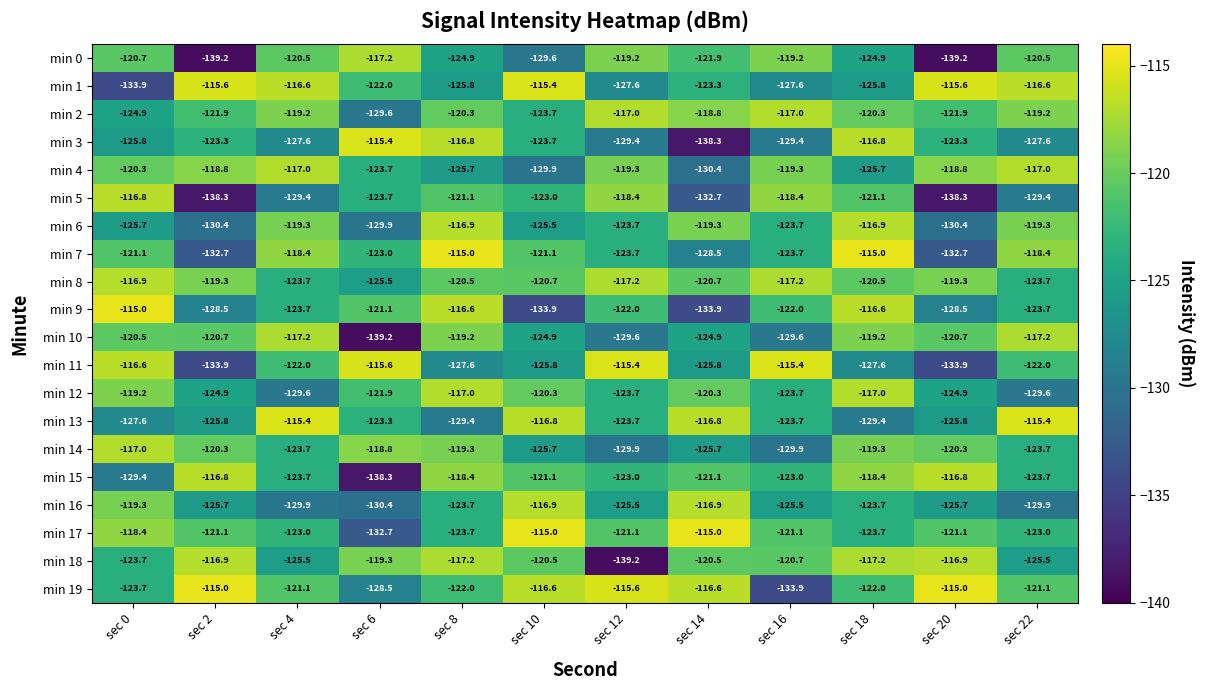

At sec 14, list the series in order from largest to smallest.

min 17, min 19, min 13, min 16, min 2, min 6, min 12, min 18, min 8, min 15, min 0, min 1, min 10, min 14, min 11, min 7, min 4, min 5, min 9, min 3